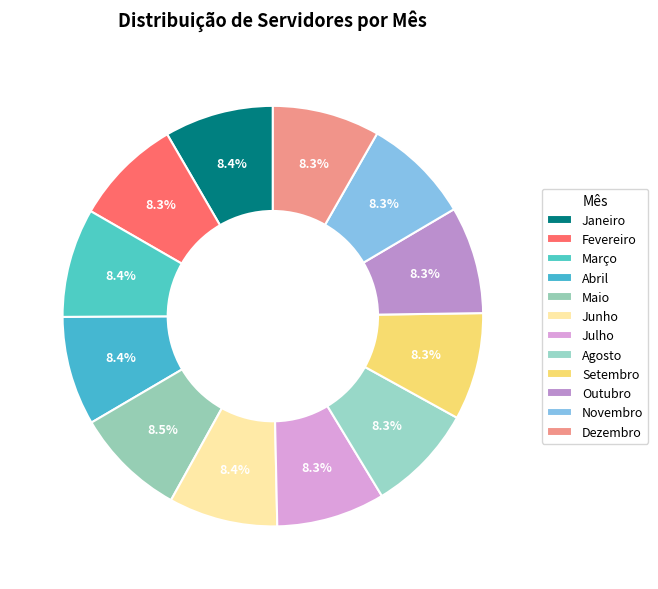

How many slices are in this pie chart?

12